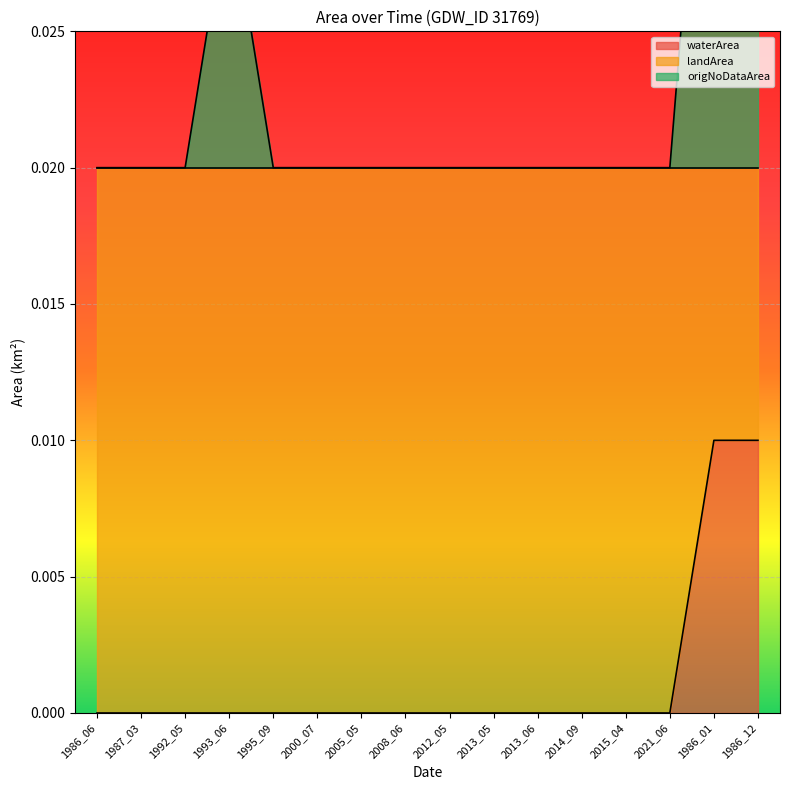

True or false: waterArea and origNoDataArea cross at least once.

False